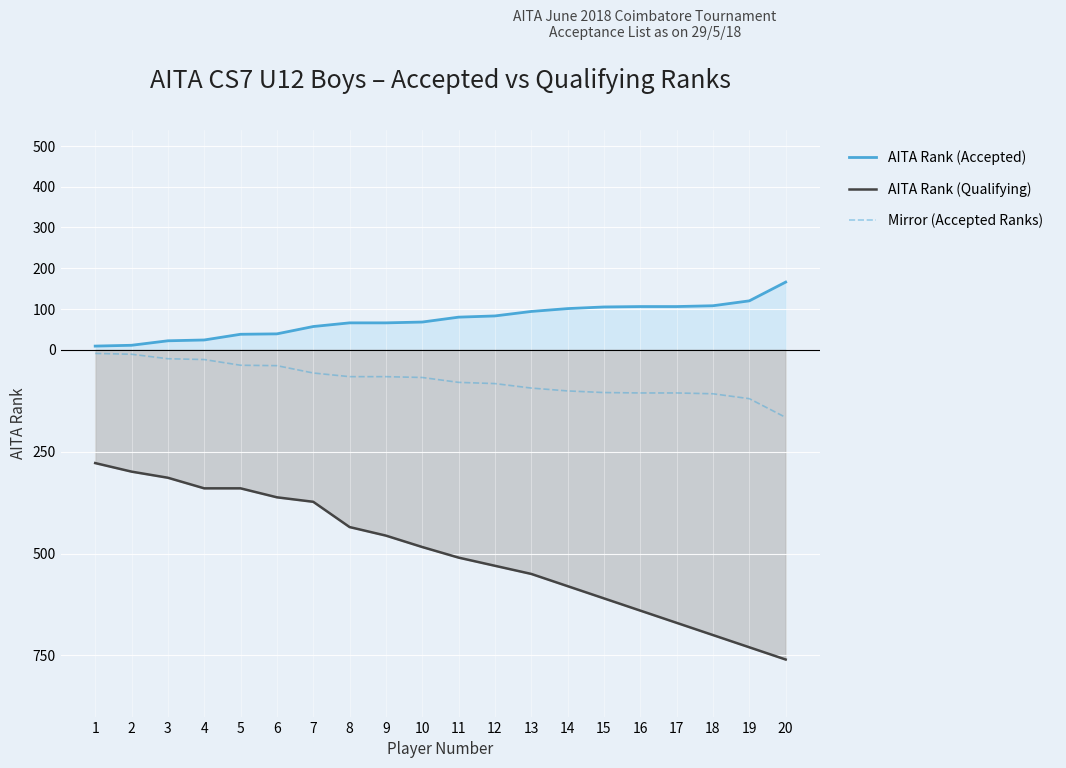

True or false: Mirror (Accepted Ranks) and AITA Rank (Qualifying) cross at least once.

False